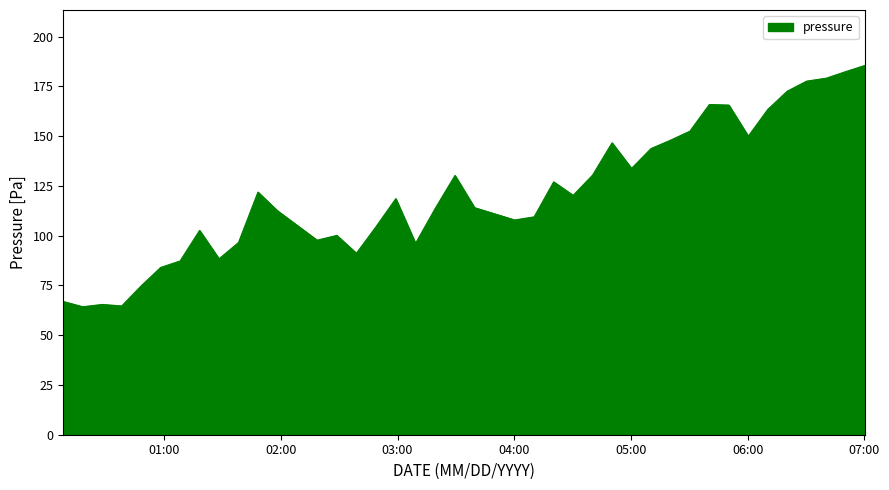

What is the minimum value shown in the chart?

64.3